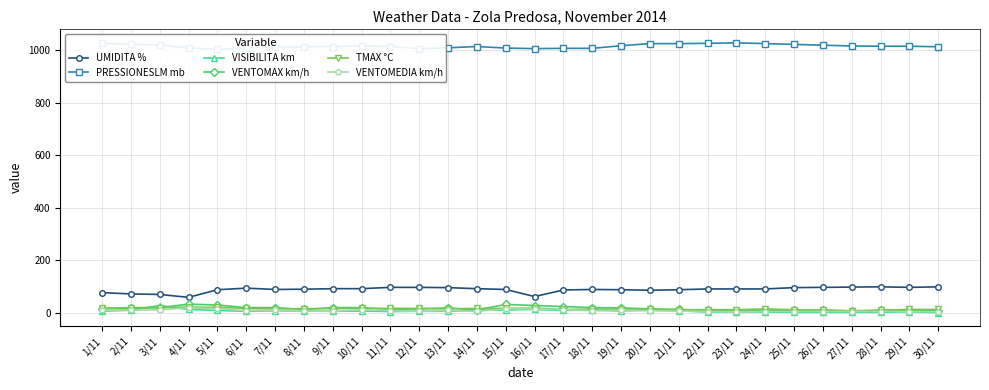

What is the value of the TMAX °C point at the 10th from the left?

17